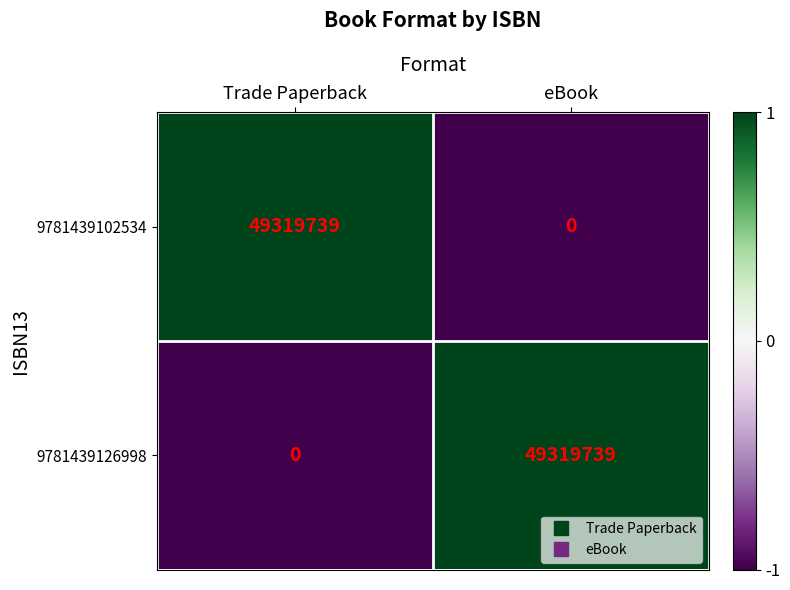

At which label is 9781439102534 closest to 24659869?

eBook